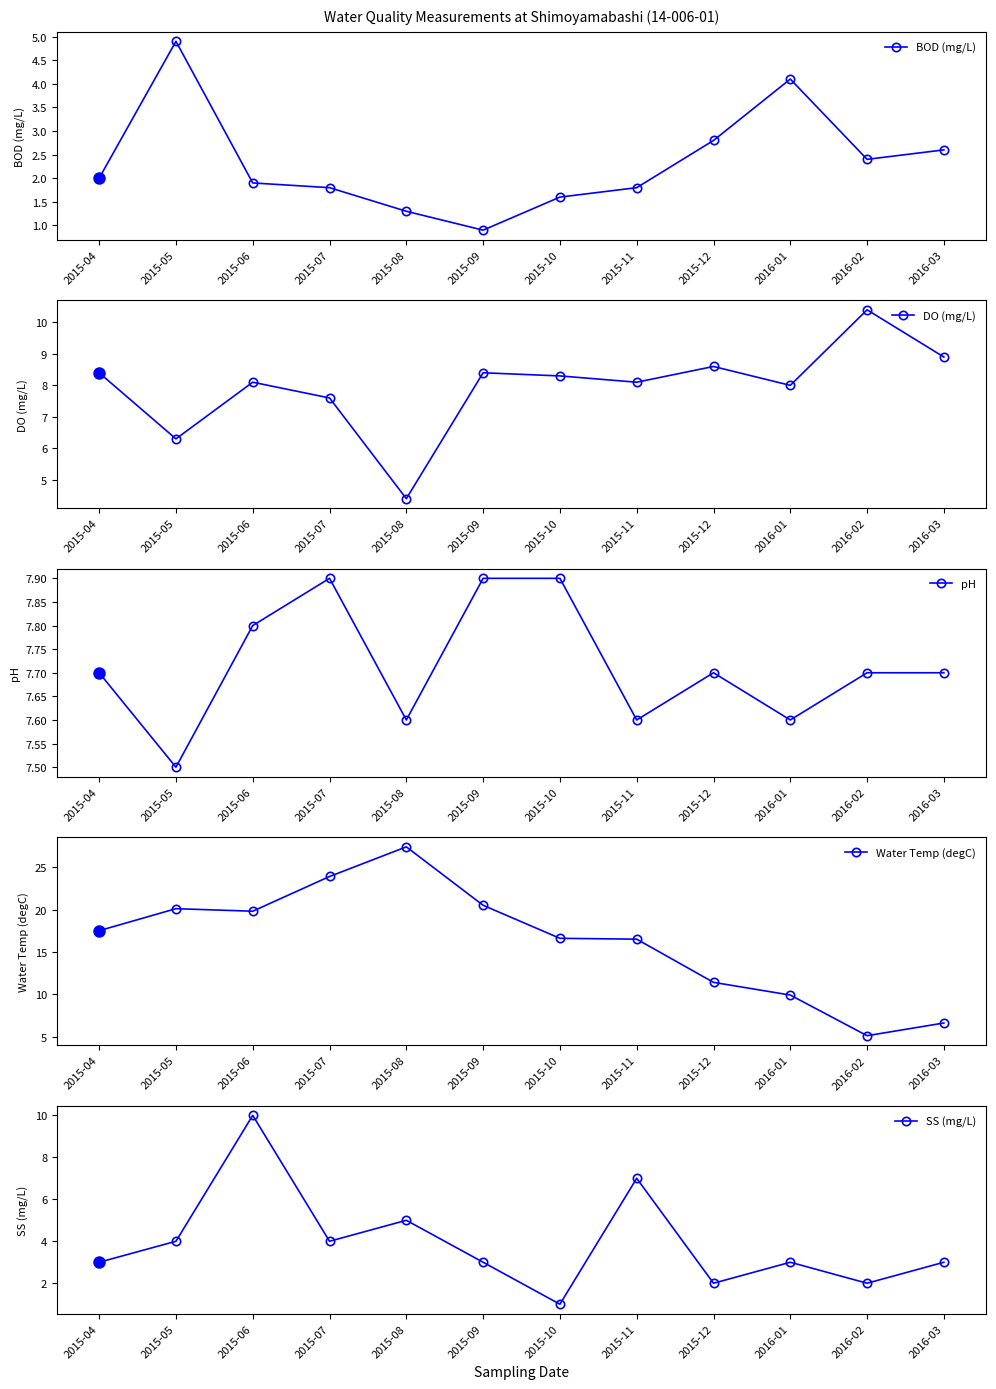

Which series ends up on top after the final intersection of Water Temp (degC) and pH?

pH